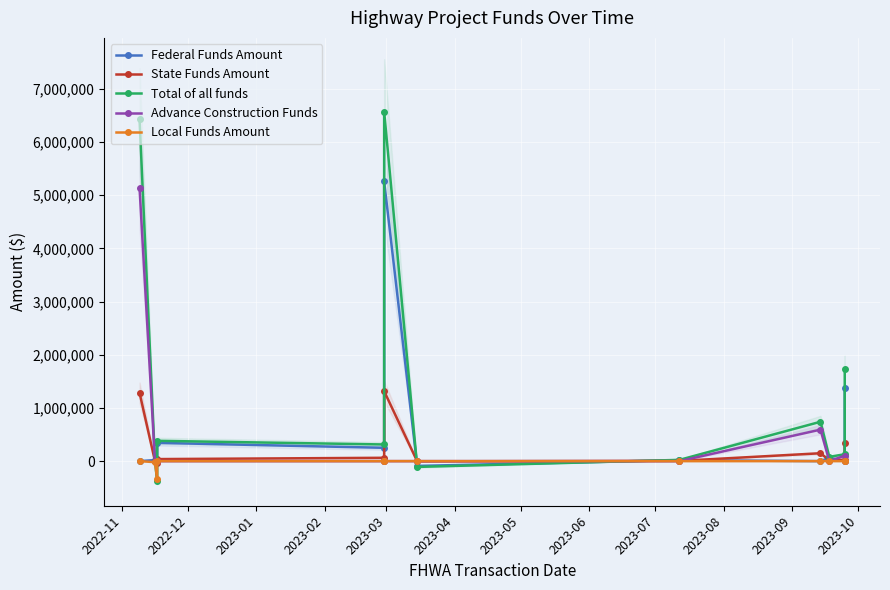

At how many categories does at least one series exceed 4378181?

2